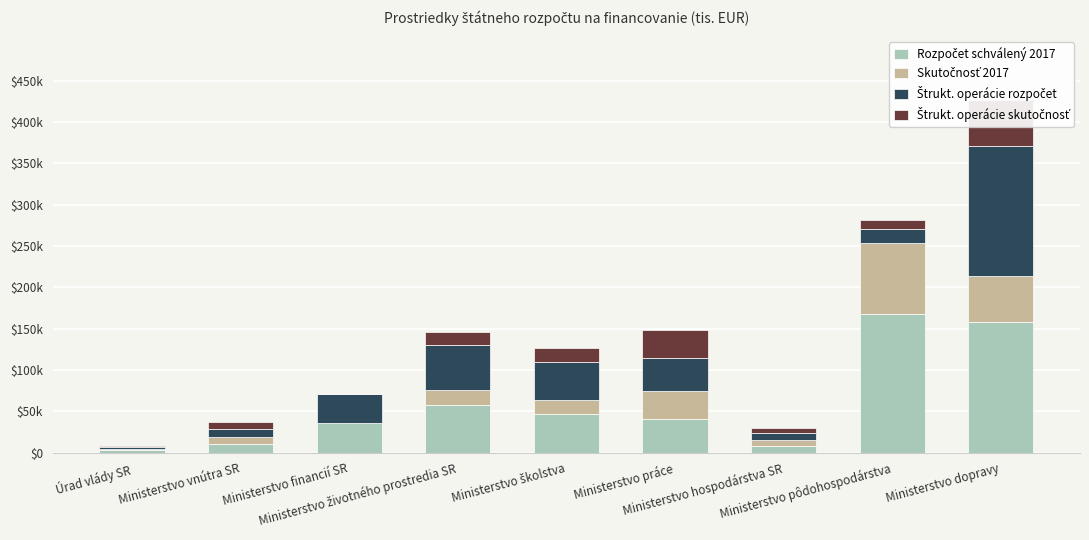

Between Ministerstvo školstva and Ministerstvo hospodárstva SR, which series saw the biggest shift?

Štrukt. operácie rozpočet